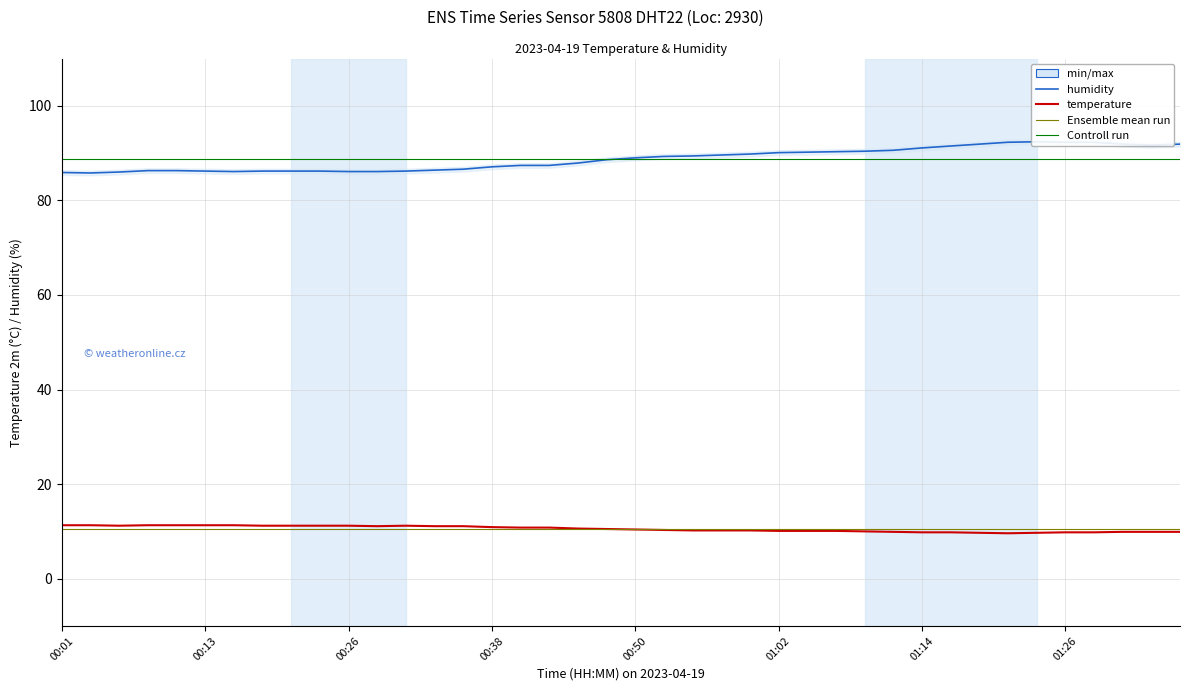

In humidity, how many points are lower than both neighbors (excluding endpoints)?

3